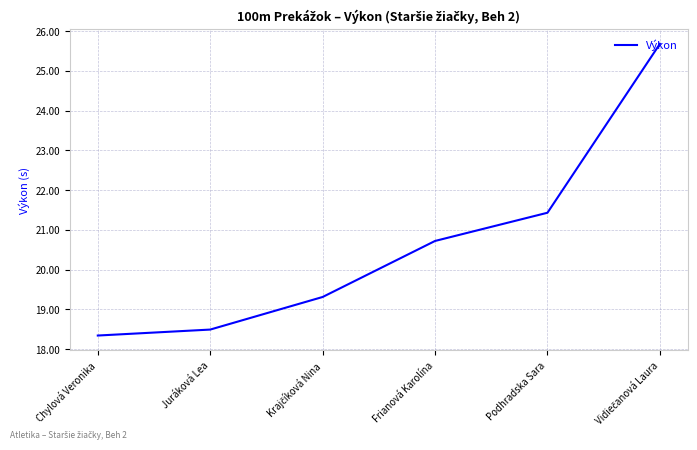

What position from the left is Podhradska Sara?

5